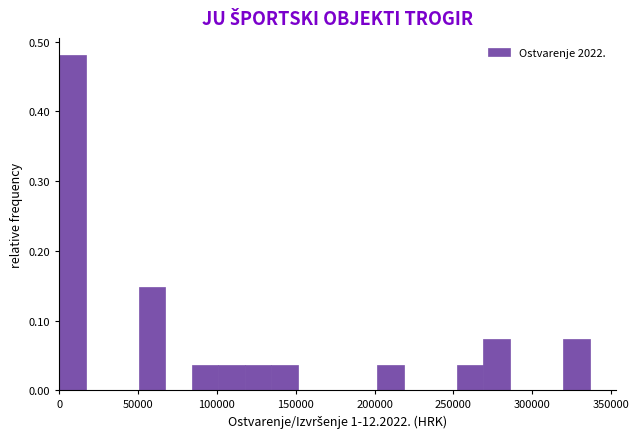

Read against the x-axis, roughly where is the centre of the tallest bar?

10000